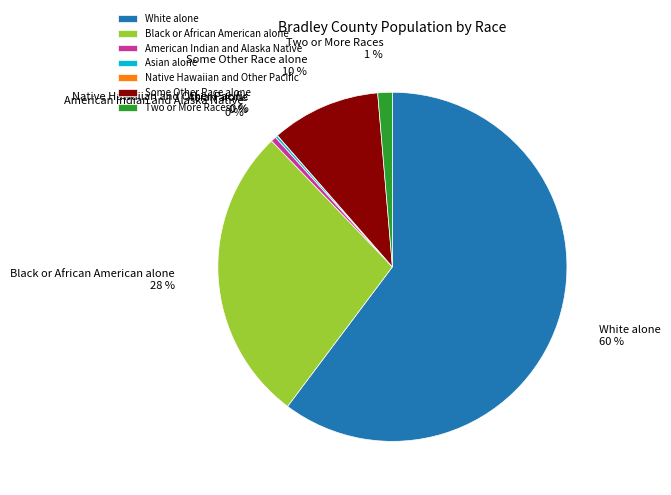

To the nearest percent, what is the difference between the Two or More Races and American Indian and Alaska Native slice percentages?

1%